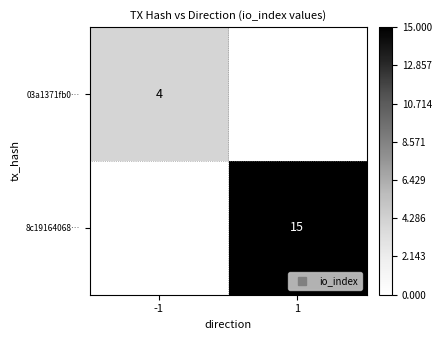

What is the sum of the 03a1371fb0… values at 1 and -1?

4